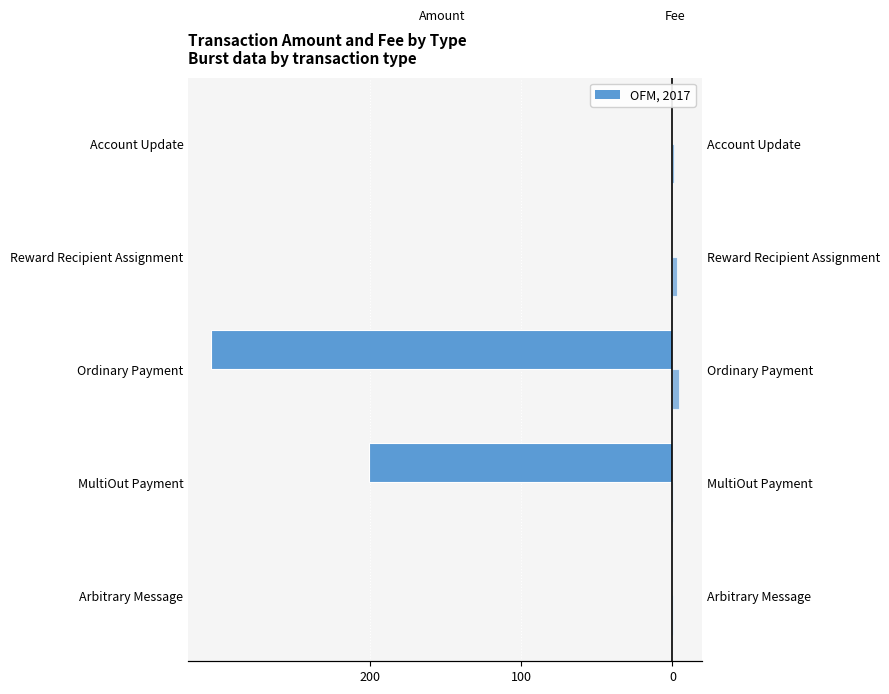

Which series has the widest spread of values?

Amount